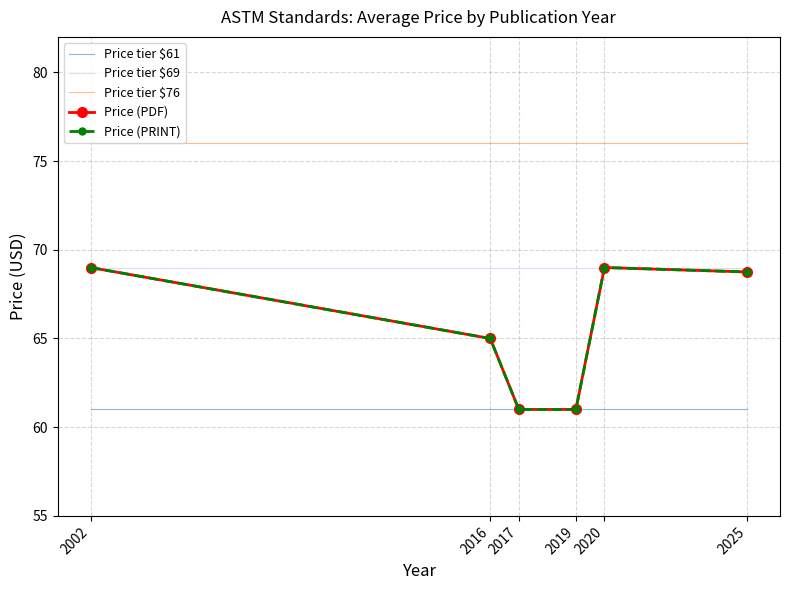

At which label is Price (PDF) closest to 65?

2016